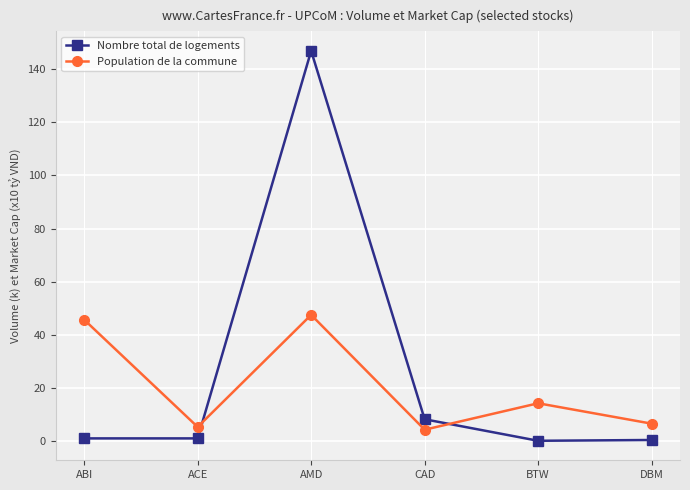

What are all the series names shown in the legend?

Nombre total de logements, Population de la commune